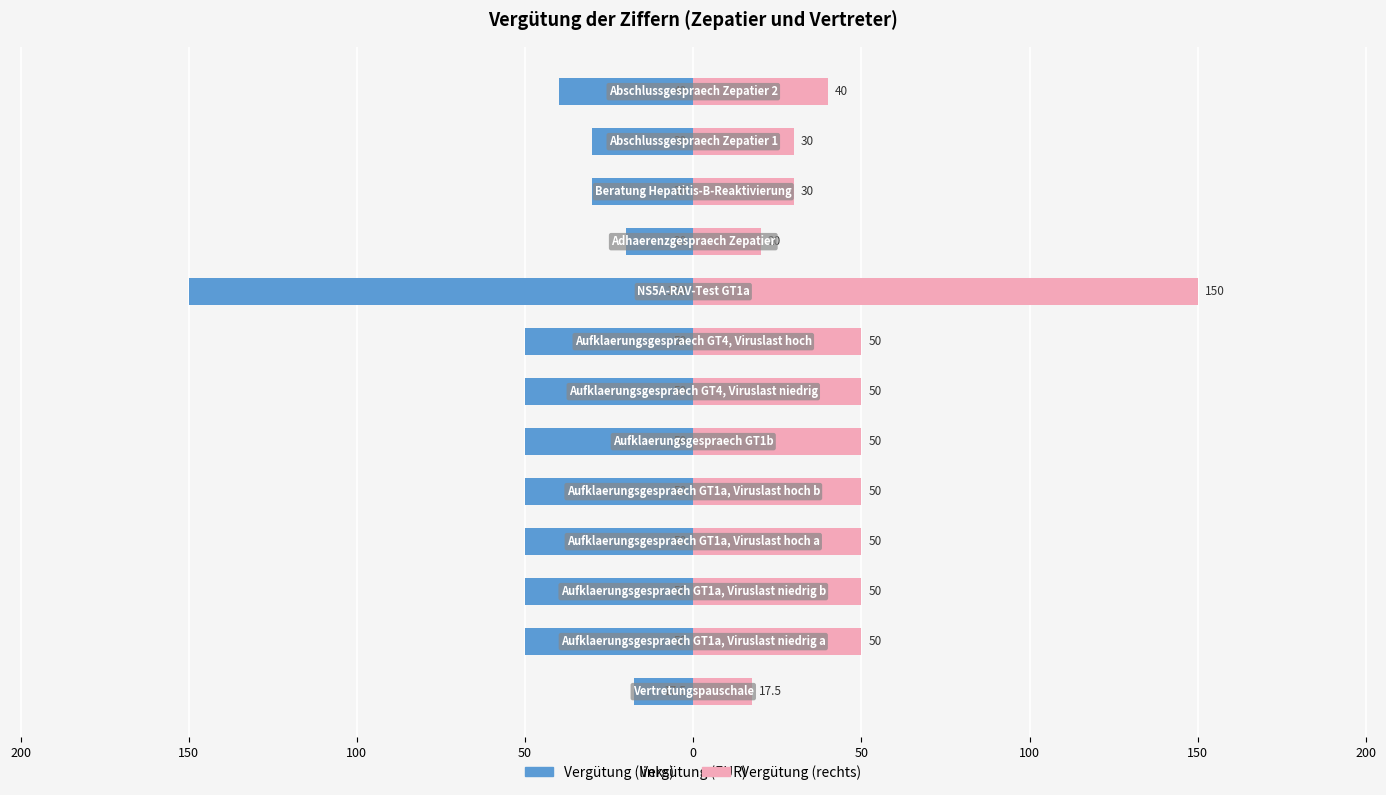

What is the maximum value shown in the chart?

150.0